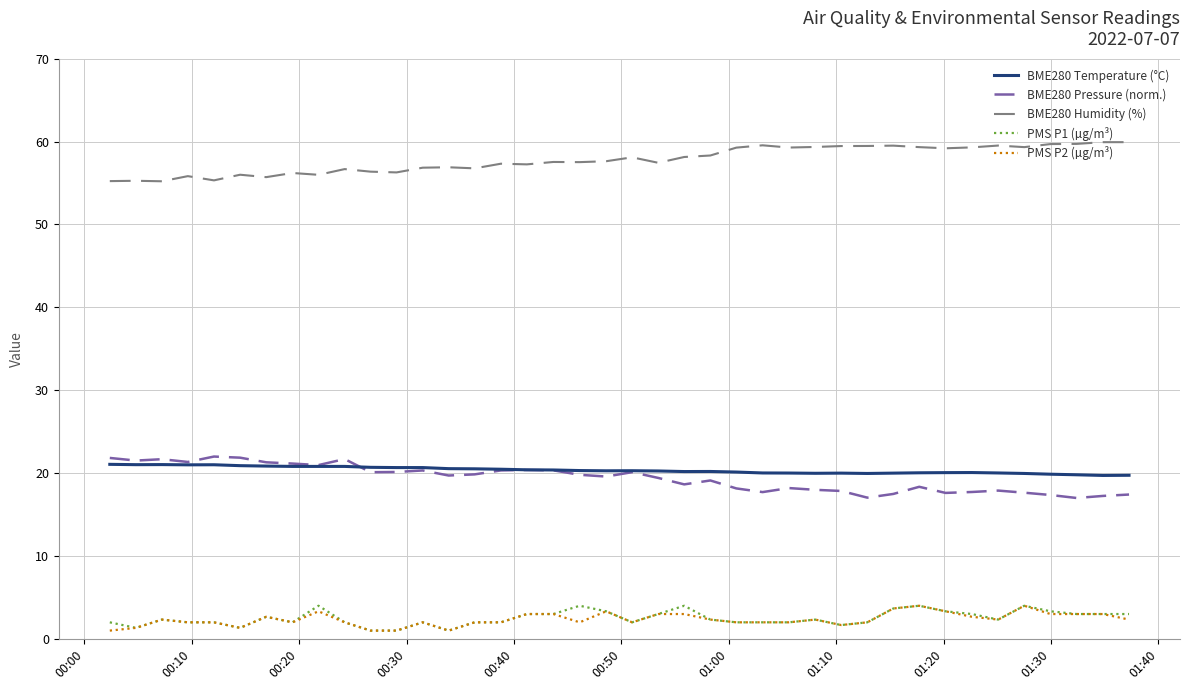

True or false: BME280 Temperature (°C) and PMS P2 (µg/m³) intersect in this chart.

False